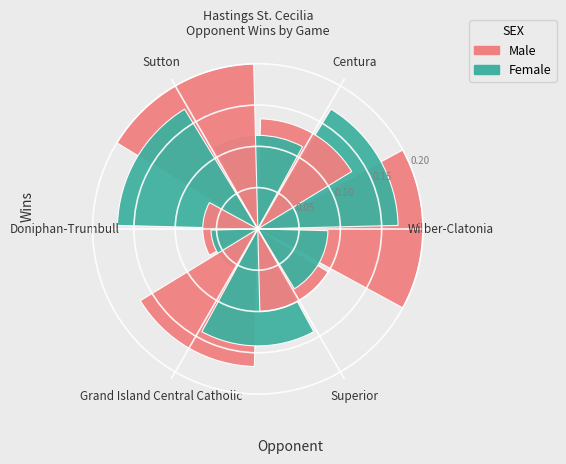

What percentage do Centura and Sutton together represent?

38.5%